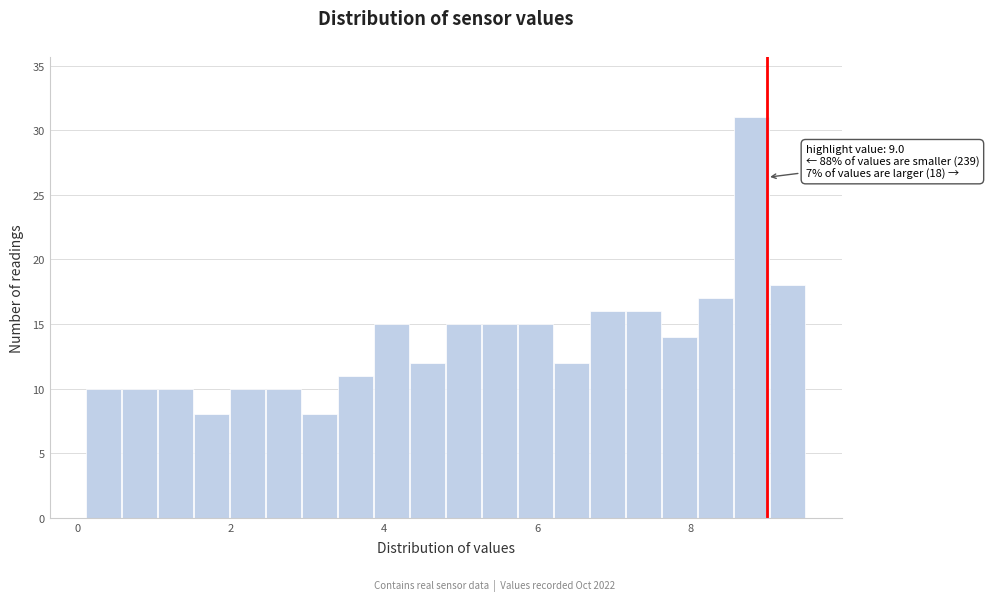

Read against the x-axis, roughly where is the centre of the tallest bar?

8.8